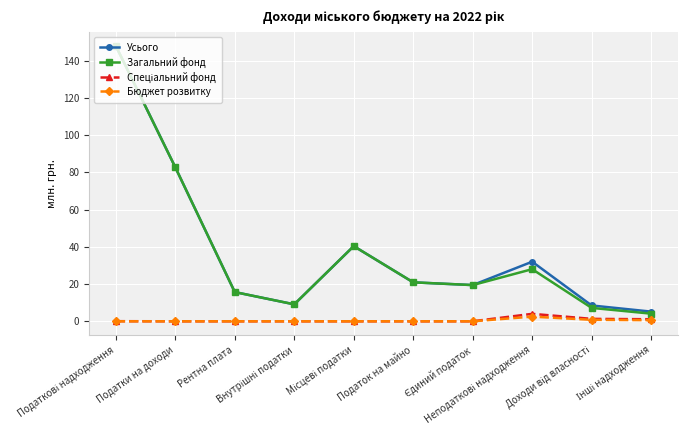

What is the average value of the Усього series?

38.2